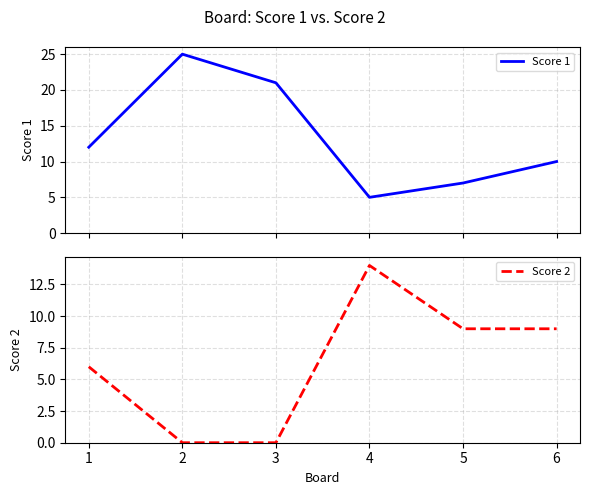

What are all the series names shown in the legend?

Score 1, Score 2